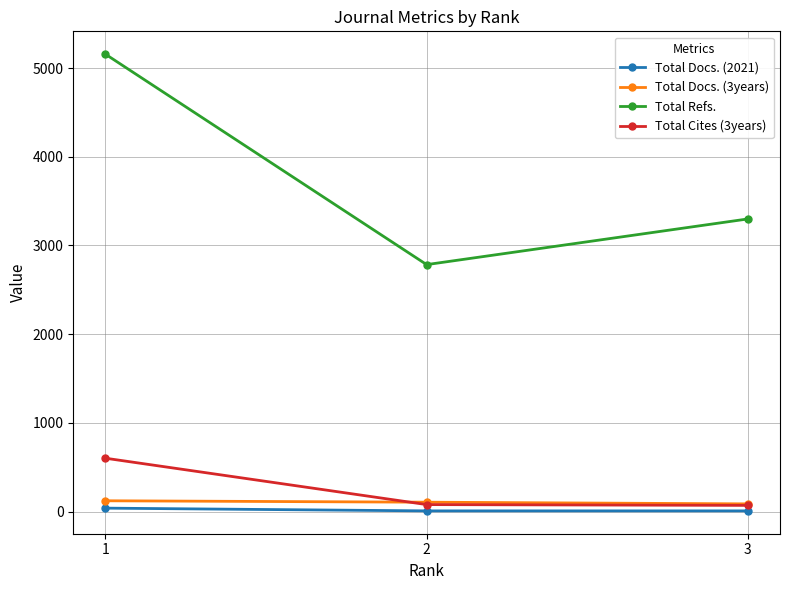

Which series has the largest total across all categories?

Total Refs.